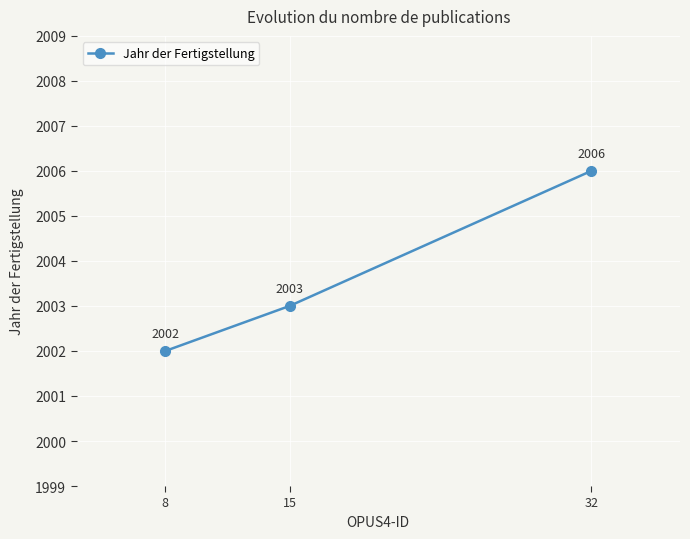

Reading left to right, list all the values displayed in this chart.

2002	2003	2006